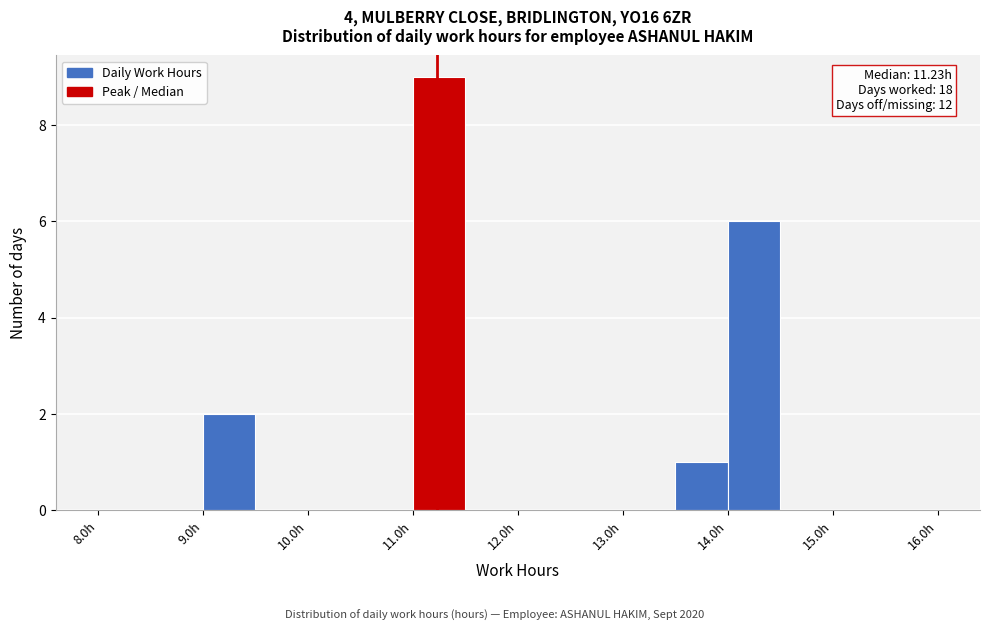

Which range on the x-axis has the tallest bar?

11.0 to 11.5